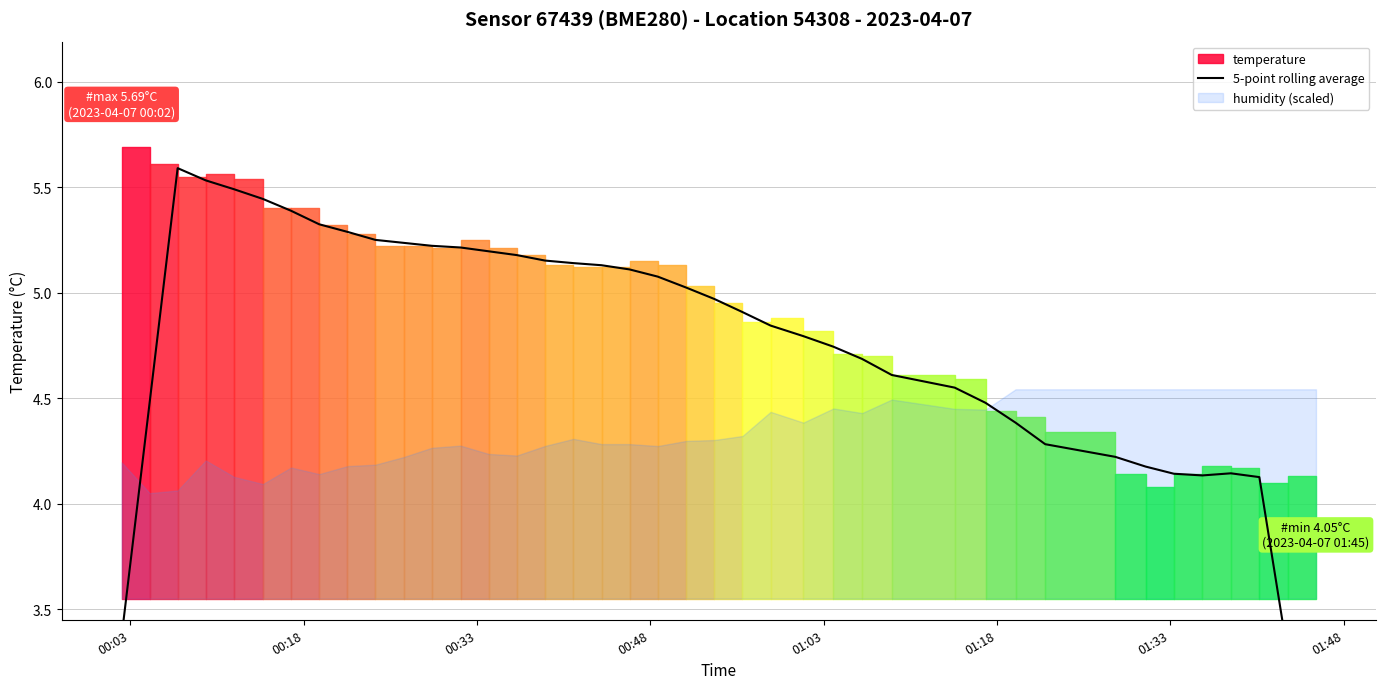

Reading left to right, transcribe all the data shown in this chart.

3.4	4.5	5.6	5.5	5.5	5.4	5.4	5.3	5.3	5.2	5.2	5.2	5.2	5.2	5.2	5.2	5.1	5.1	5.1	5.1	5.0	5.0	4.9	4.8	4.8	4.7	4.7	4.6	4.6	4.5	4.4	4.3	4.2	4.2	4.1	4.1	4.1	4.1	3.3	2.5